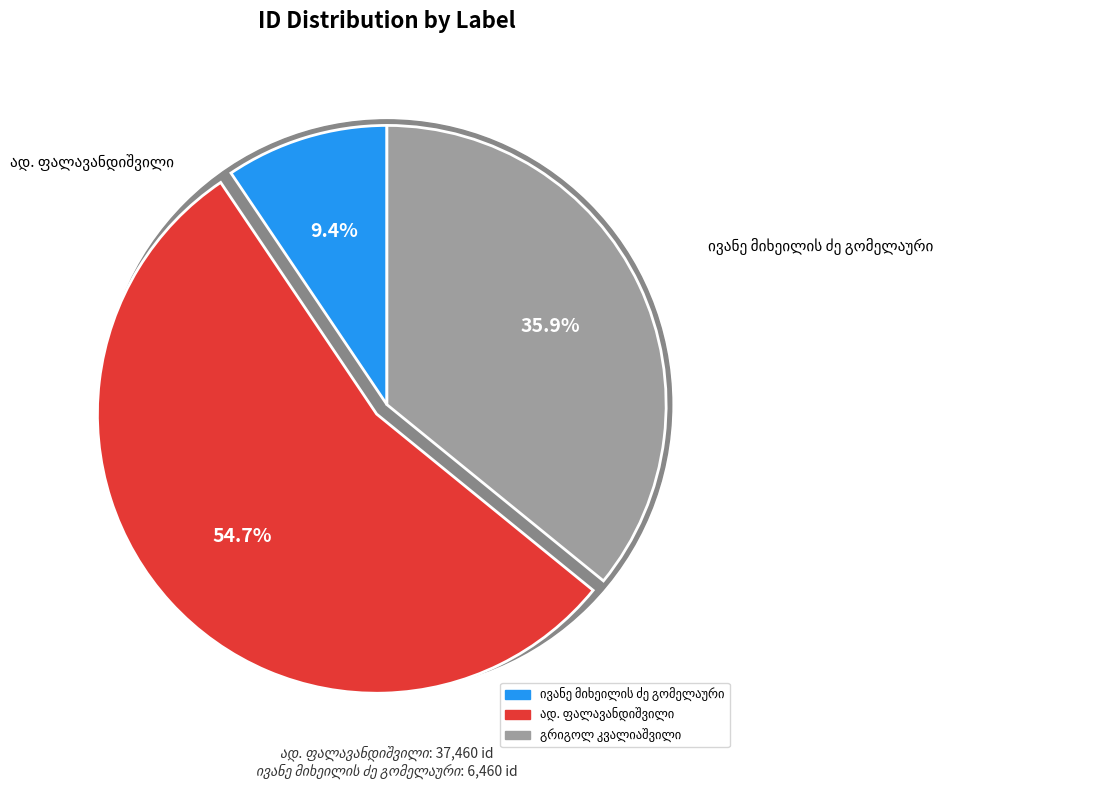

What is the change in value from ად. ფალავანდიშვილი to გრიგოლ კვალიაშვილი?

-12889